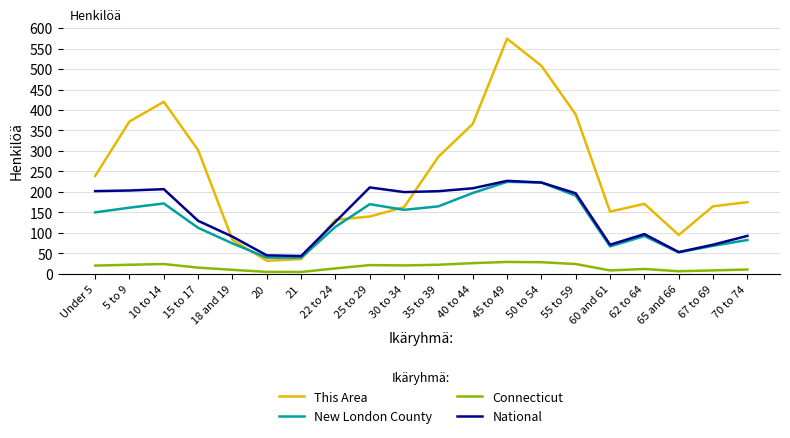

True or false: Connecticut and This Area cross at least once.

False